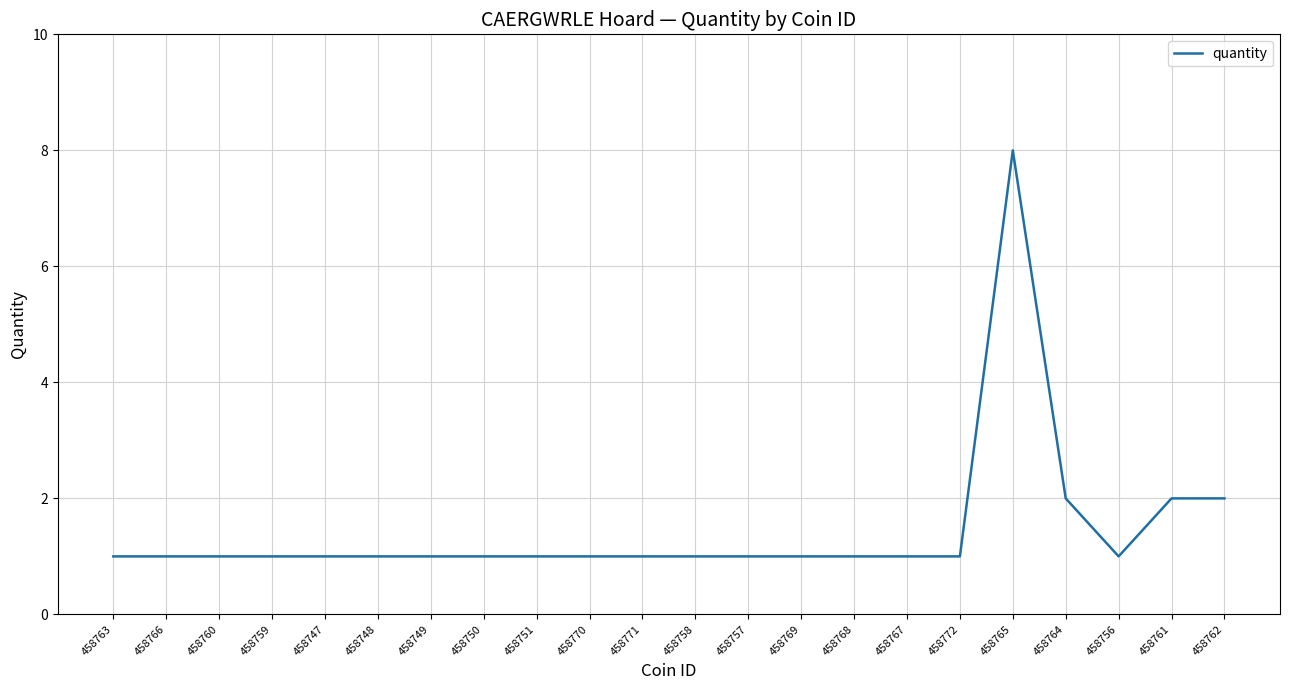

What position from the right is 458771?

12